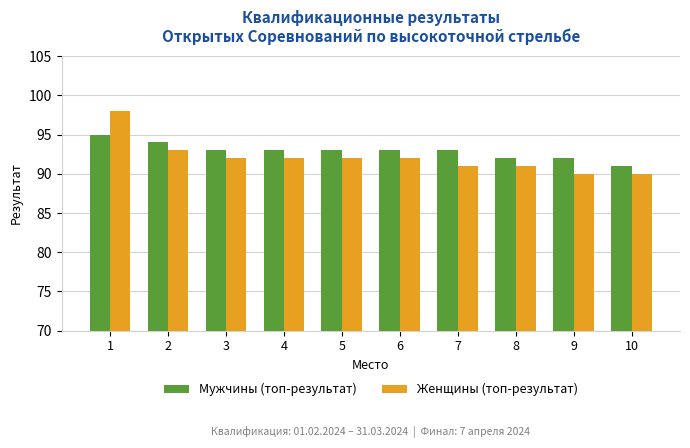

How many series are shown in this chart?

2